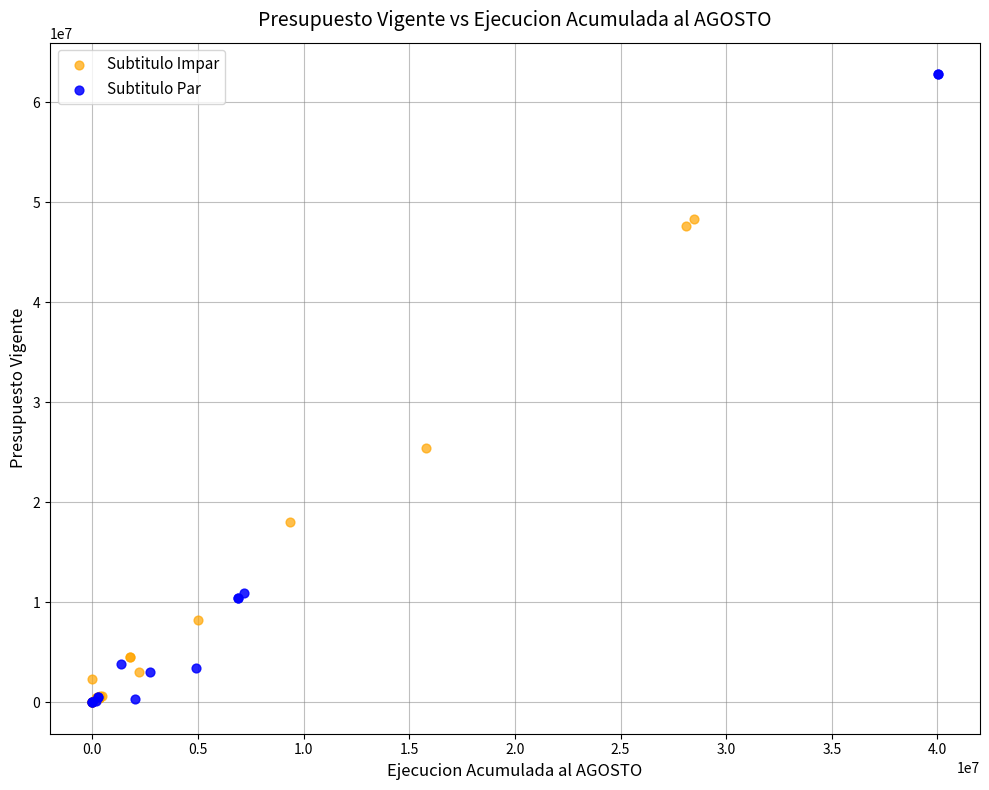

Which series contains the highest Y value?

Subtitulo Par